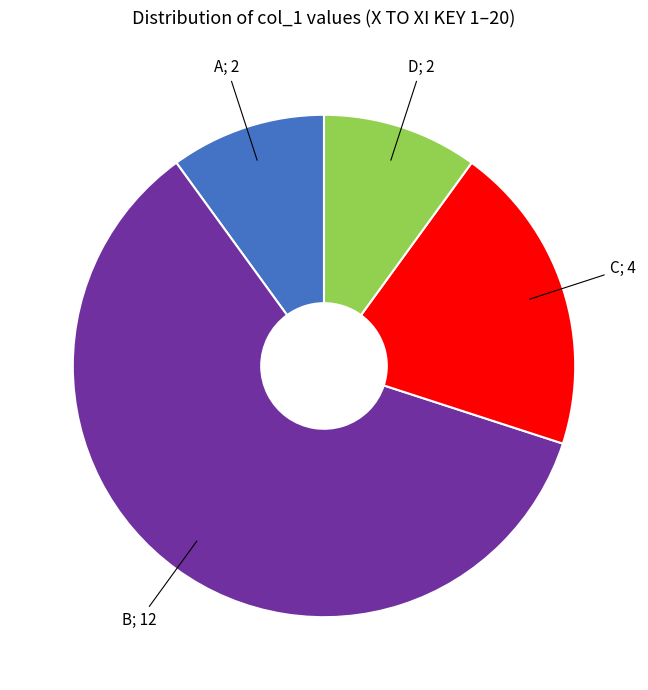

Does any single category account for the majority?

Yes